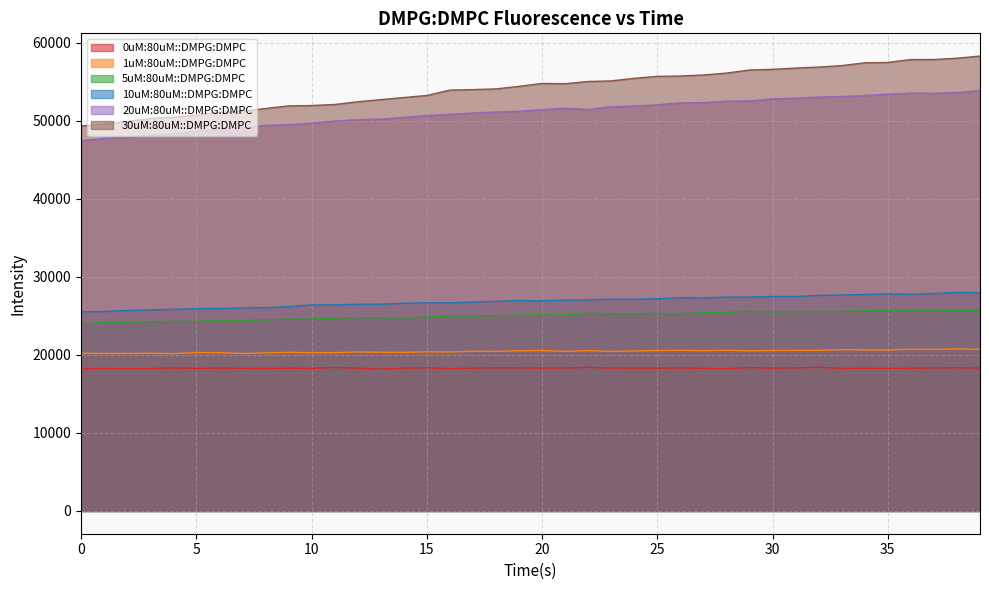

How many data points in 20uM:80uM::DMPG:DMPC are less than 51436?

20